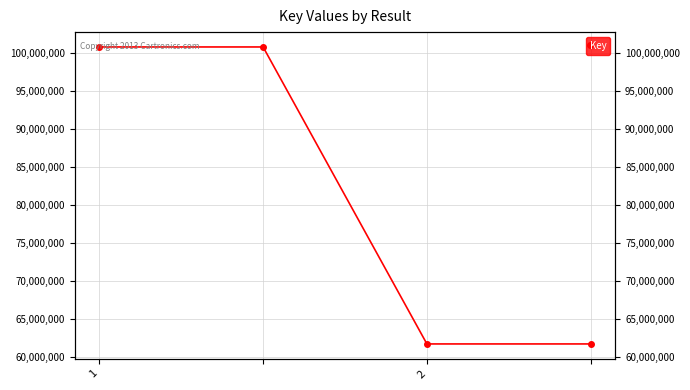

What is the sum of the values at 2 and 2?

162539260